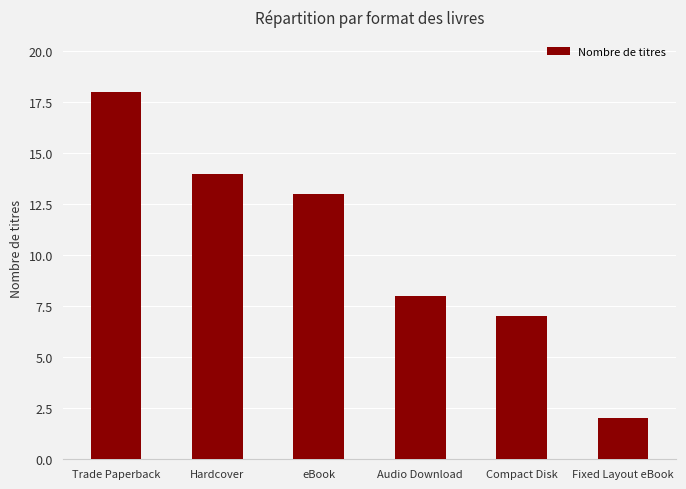

What is the difference between the values at Hardcover and Audio Download?

6